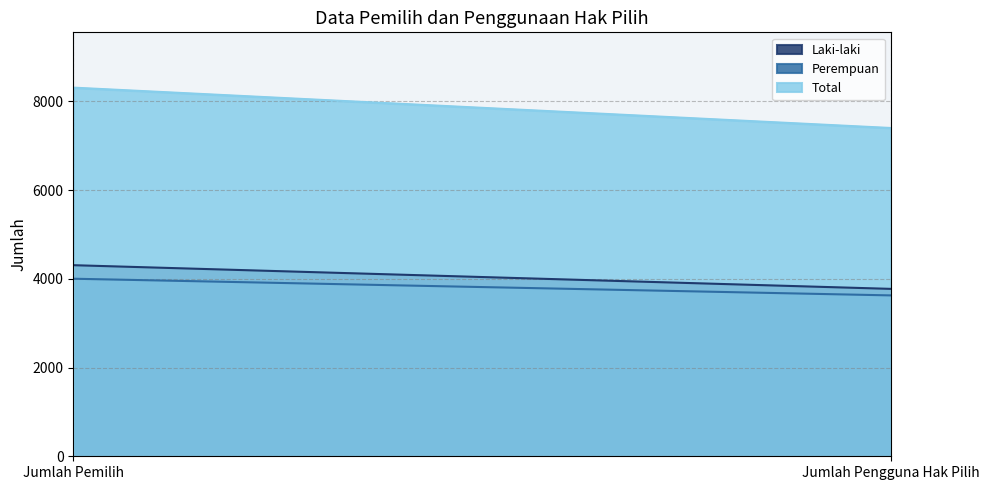

What is the greatest value displayed?

8307